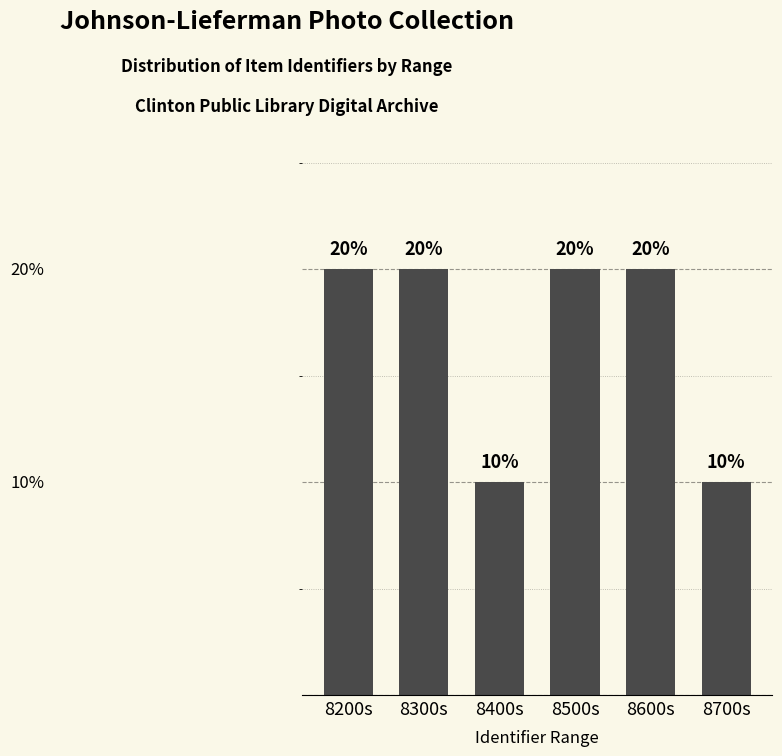

Does the chart contain any negative values?

No